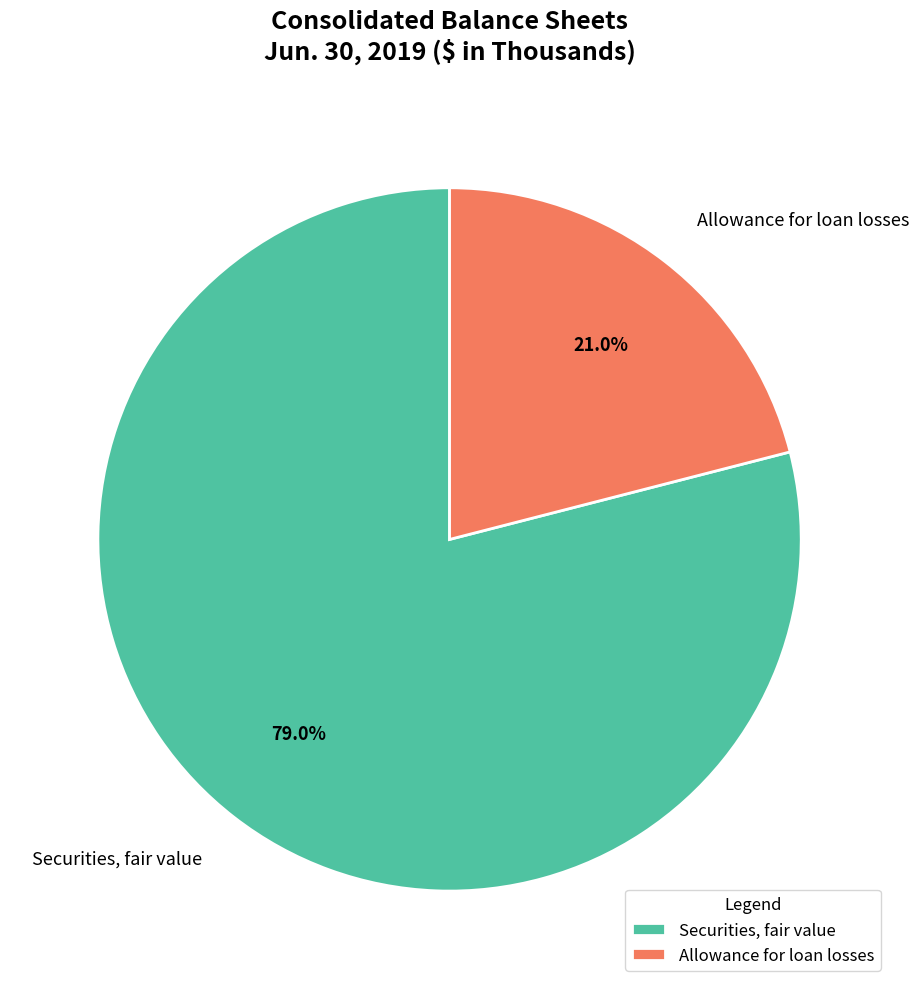

What is the ratio of the value at Securities, fair value to the value at Allowance for loan losses?

3.8